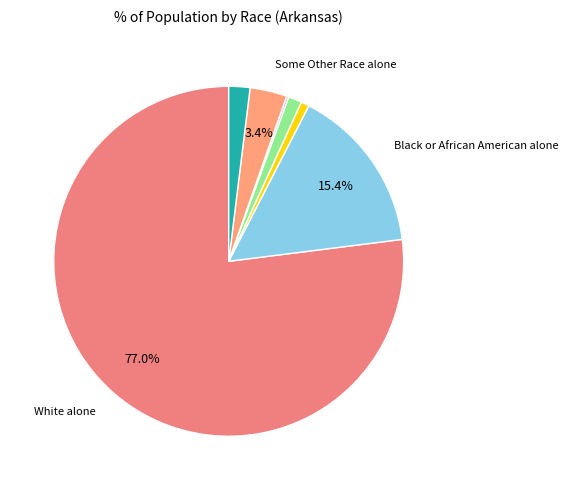

How many slices are in this pie chart?

7